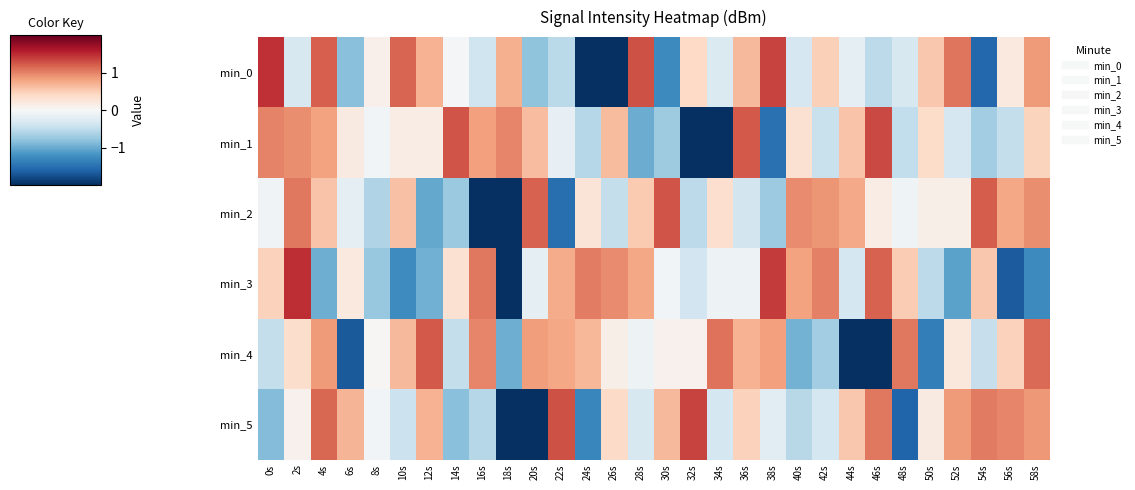

How many distinct data groups are displayed?

6